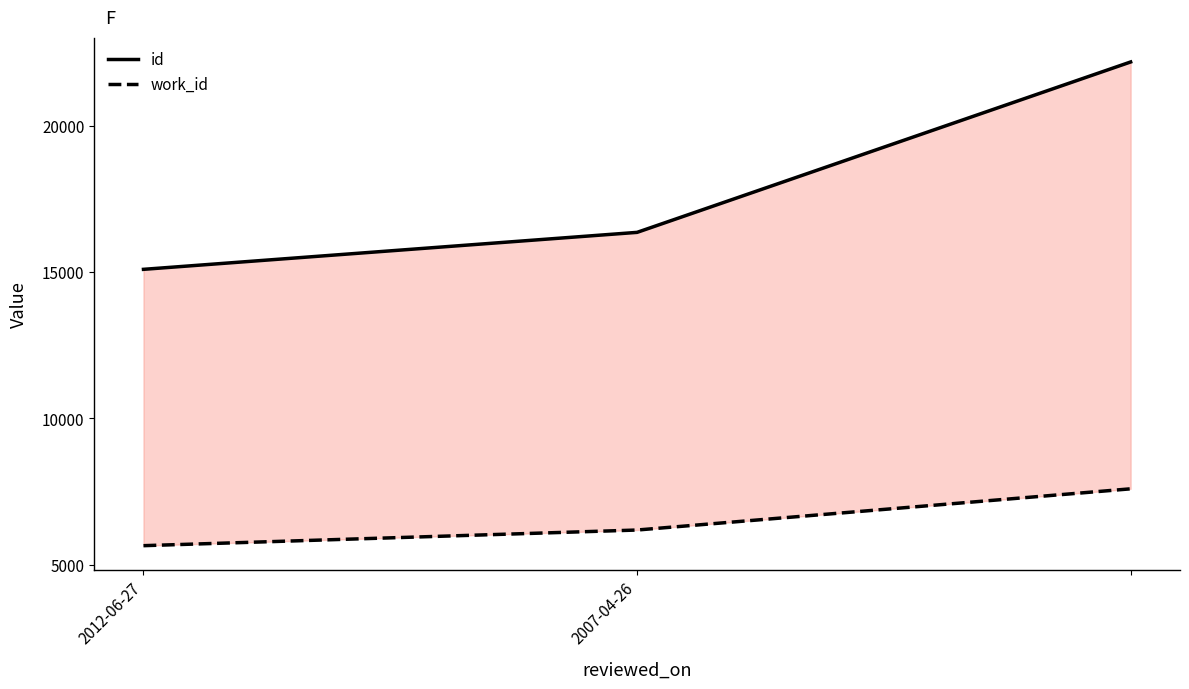

How many id values are between 15095 and 22185?

3